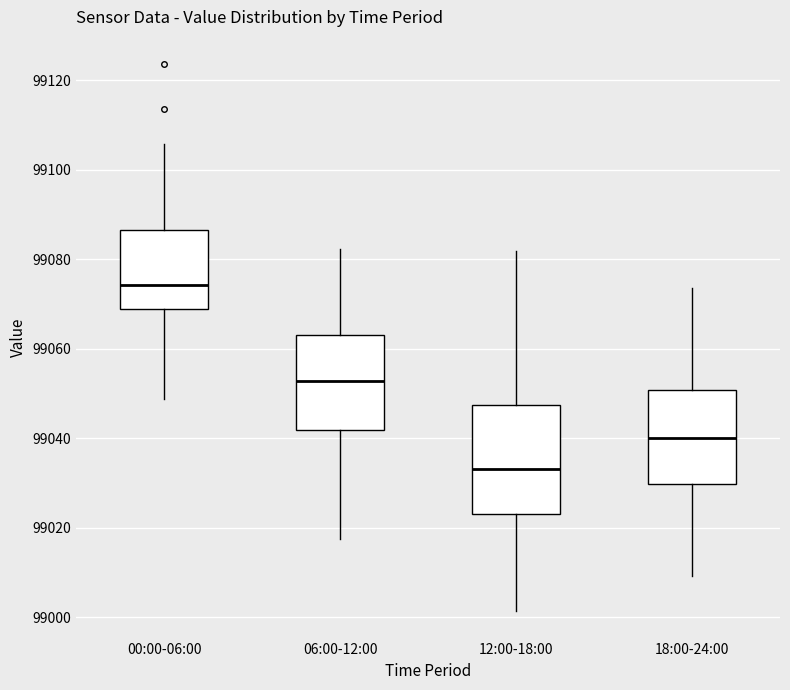

Which box's median line is the highest?

00:00-06:00